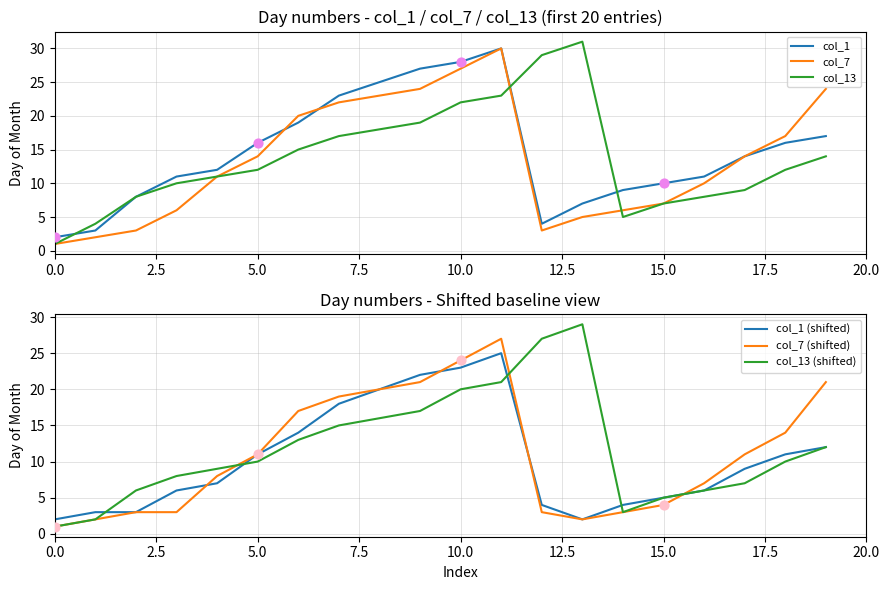

What are all the series names shown in the legend?

col_1, col_7, col_13, col_1 (shifted), col_7 (shifted), col_13 (shifted)